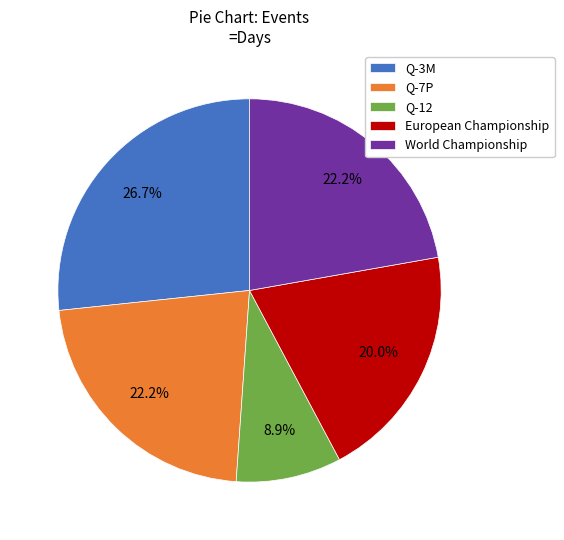

What is the total percentage of European Championship and World Championship?

42.2%